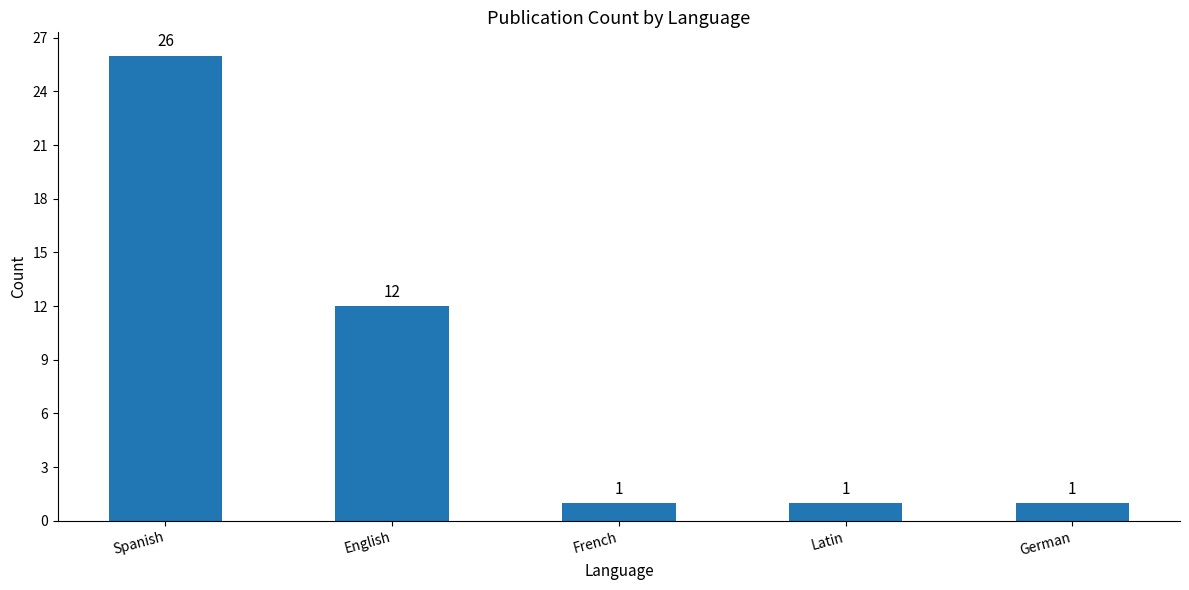

Does the chart contain any negative values?

No